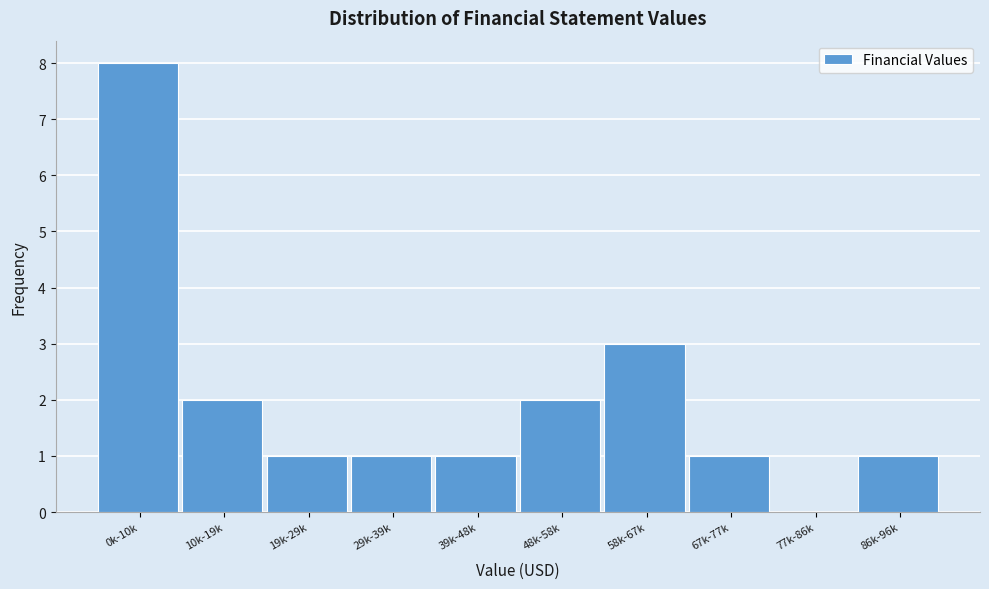

Reading left to right, what are all the values shown in this chart?

0k-10k=8	10k-19k=2	19k-29k=1	29k-39k=1	39k-48k=1	48k-58k=2	58k-67k=3	67k-77k=1	77k-86k=0	86k-96k=1